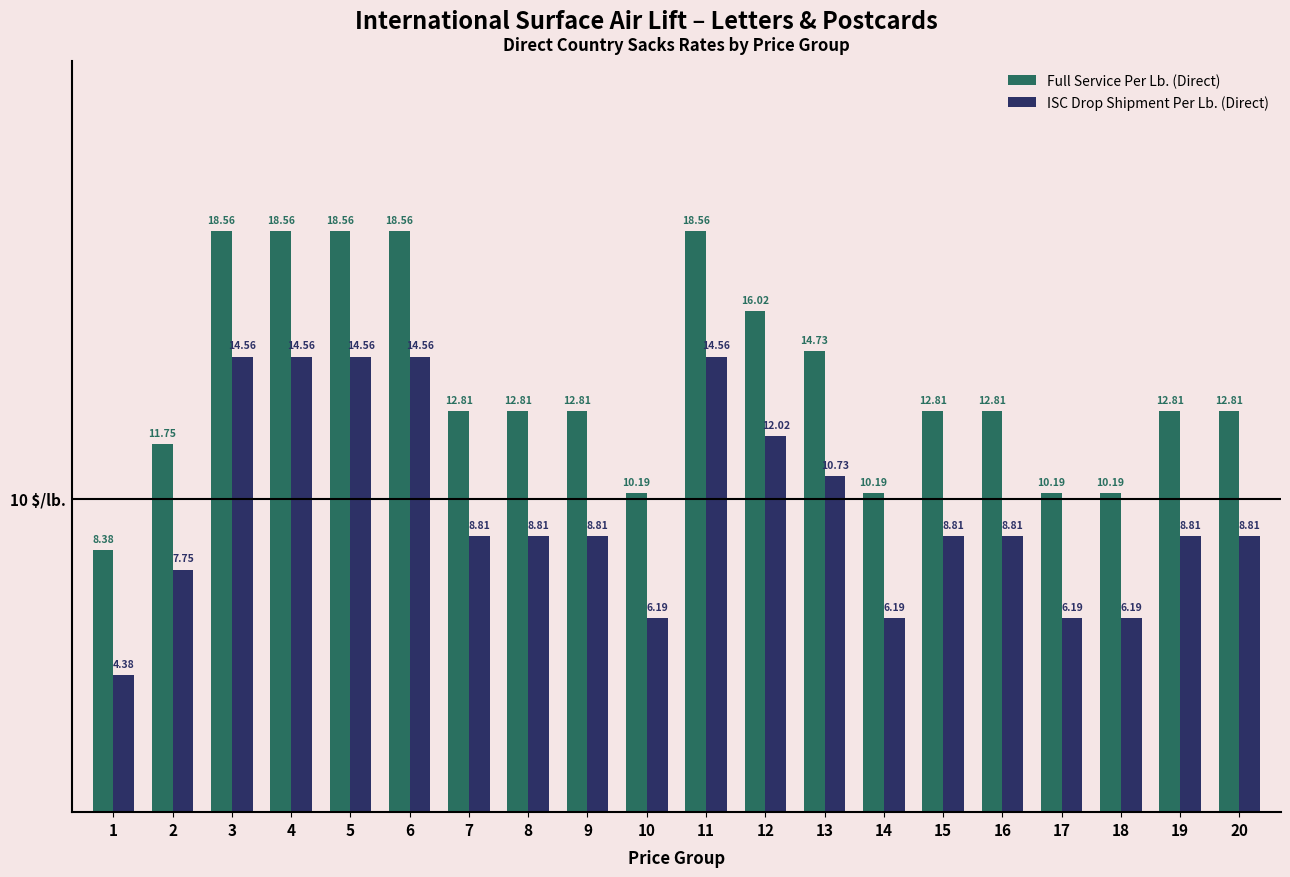

At which label does Full Service Per Lb. (Direct) reach its minimum?

1